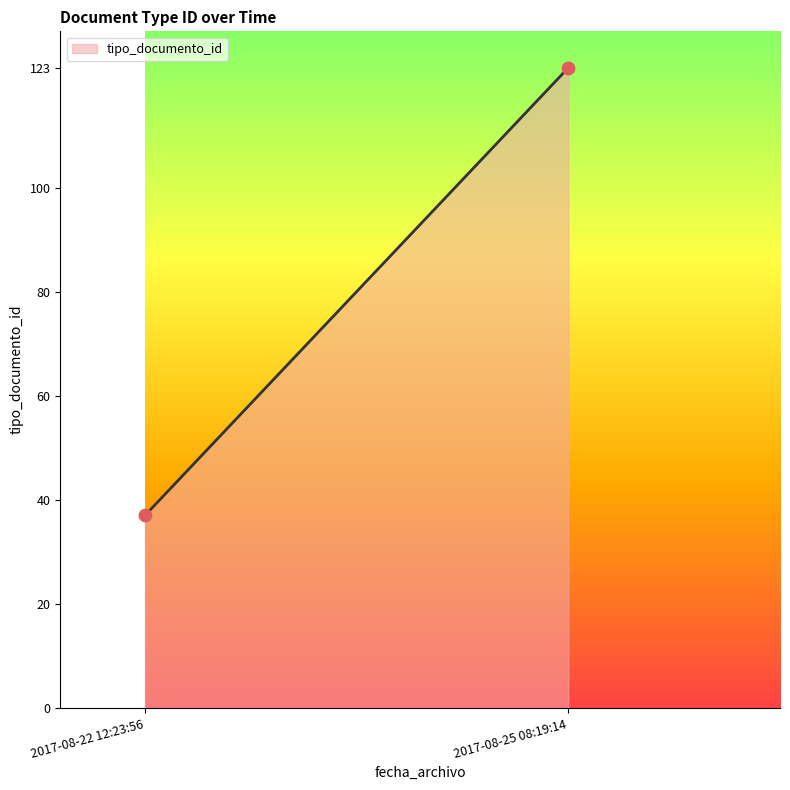

What is the range of Y values (max minus min)?

86